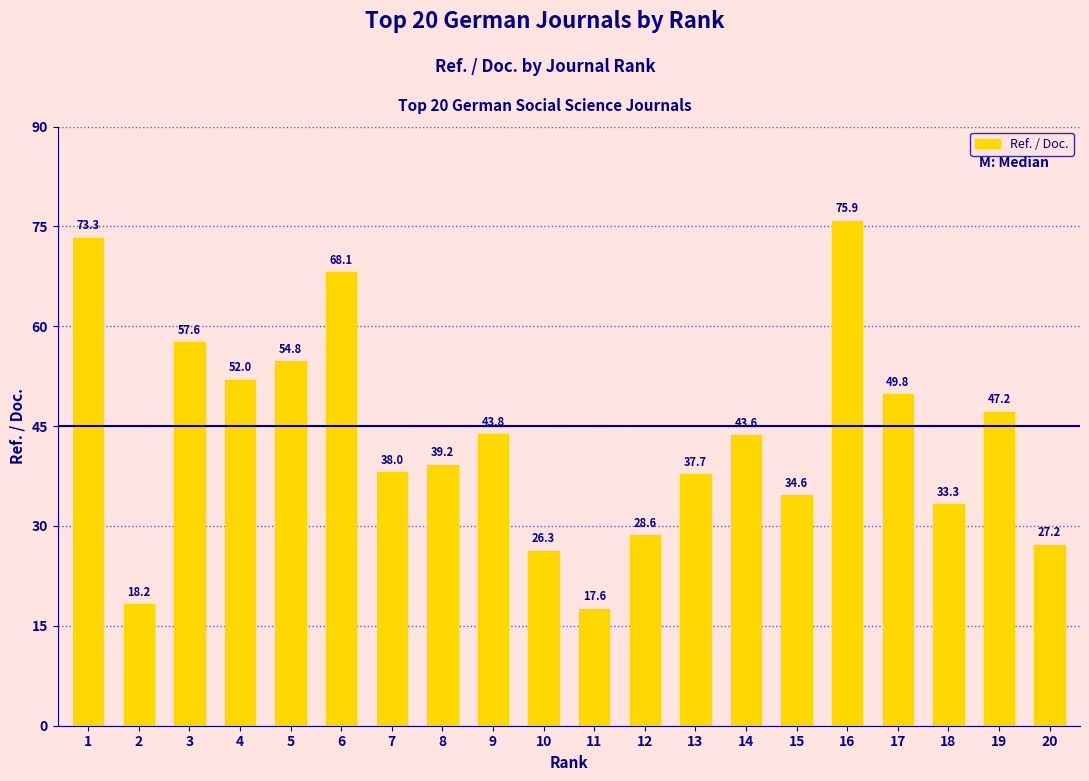

True or false: the data shows 9.0 at 20.

False